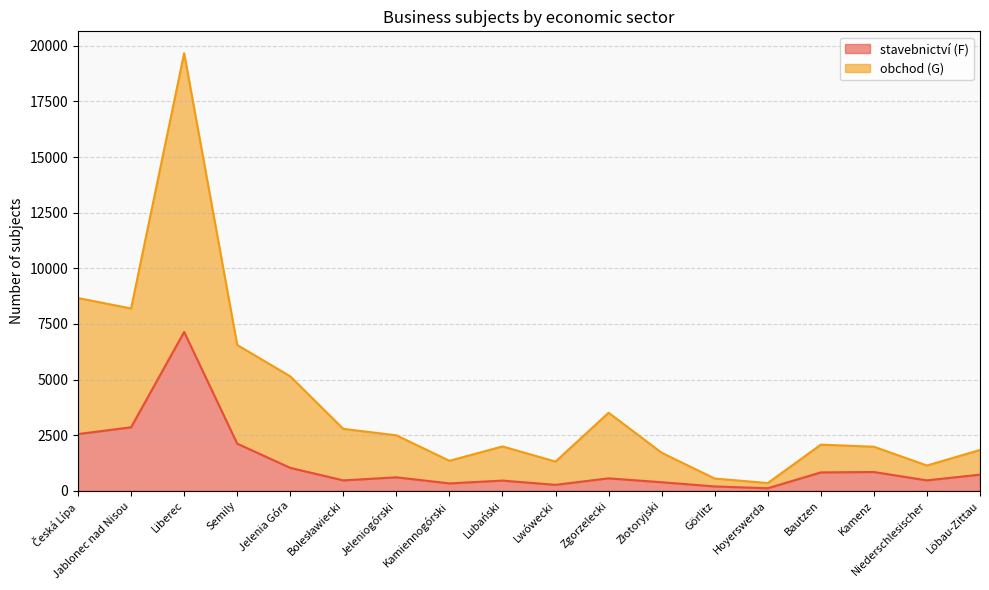

Which series has the largest range (max minus min)?

obchod (G)